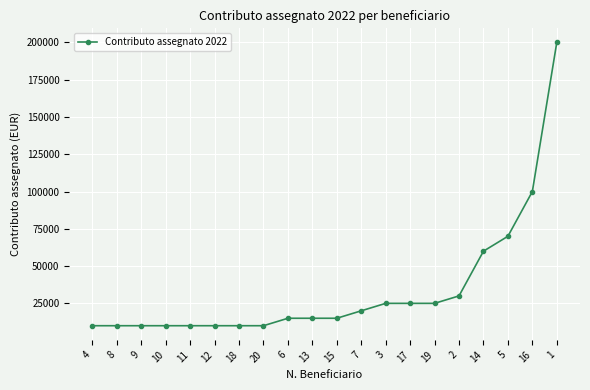

Reading left to right, list all the values displayed in this chart.

10000	10000	10000	10000	10000	10000	10000	10000	15000	15000	15000	20000	25000	25000	25000	30000	60000	70000	100000	200000